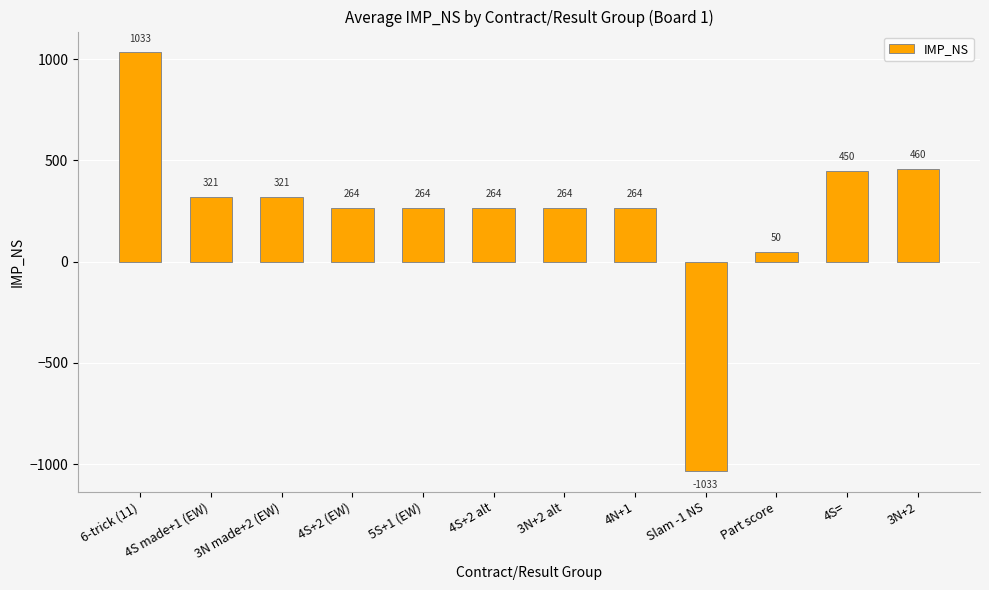

What is the maximum value shown in the chart?

1033